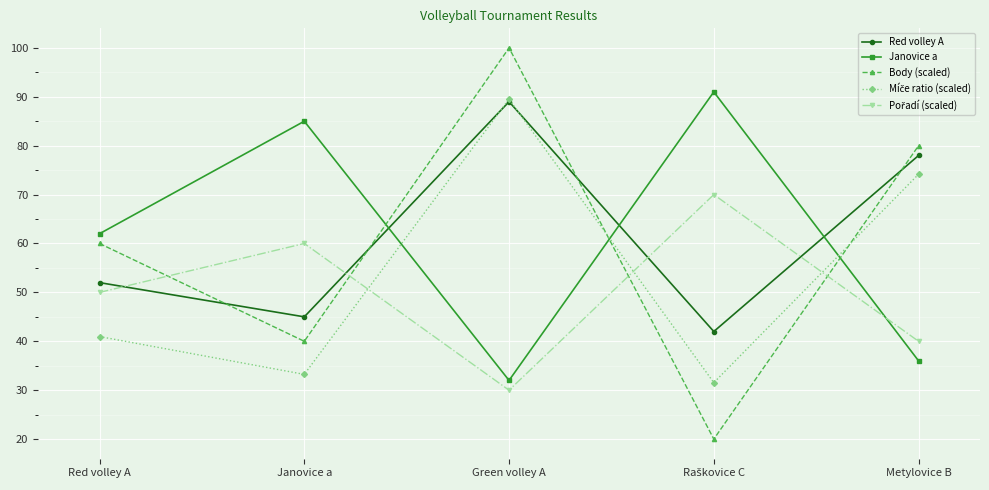

What value does the Red volley A series have at Green volley A?

89.0